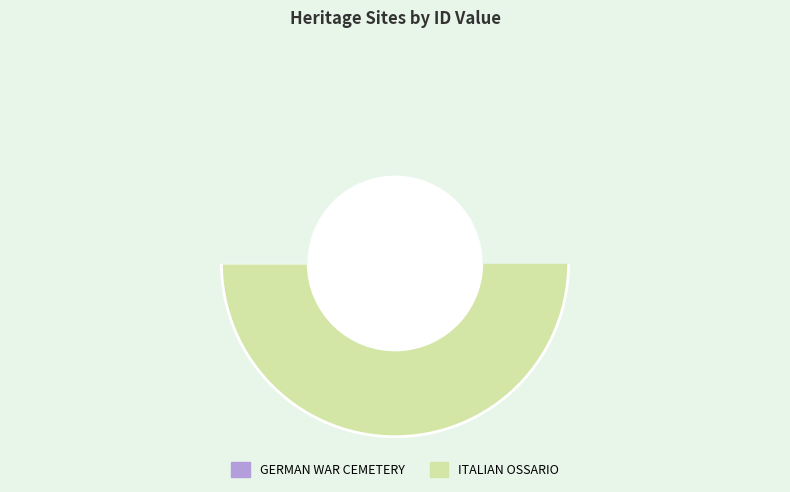

To the nearest percent, what portion does GERMAN WAR CEMETERY represent?

49%